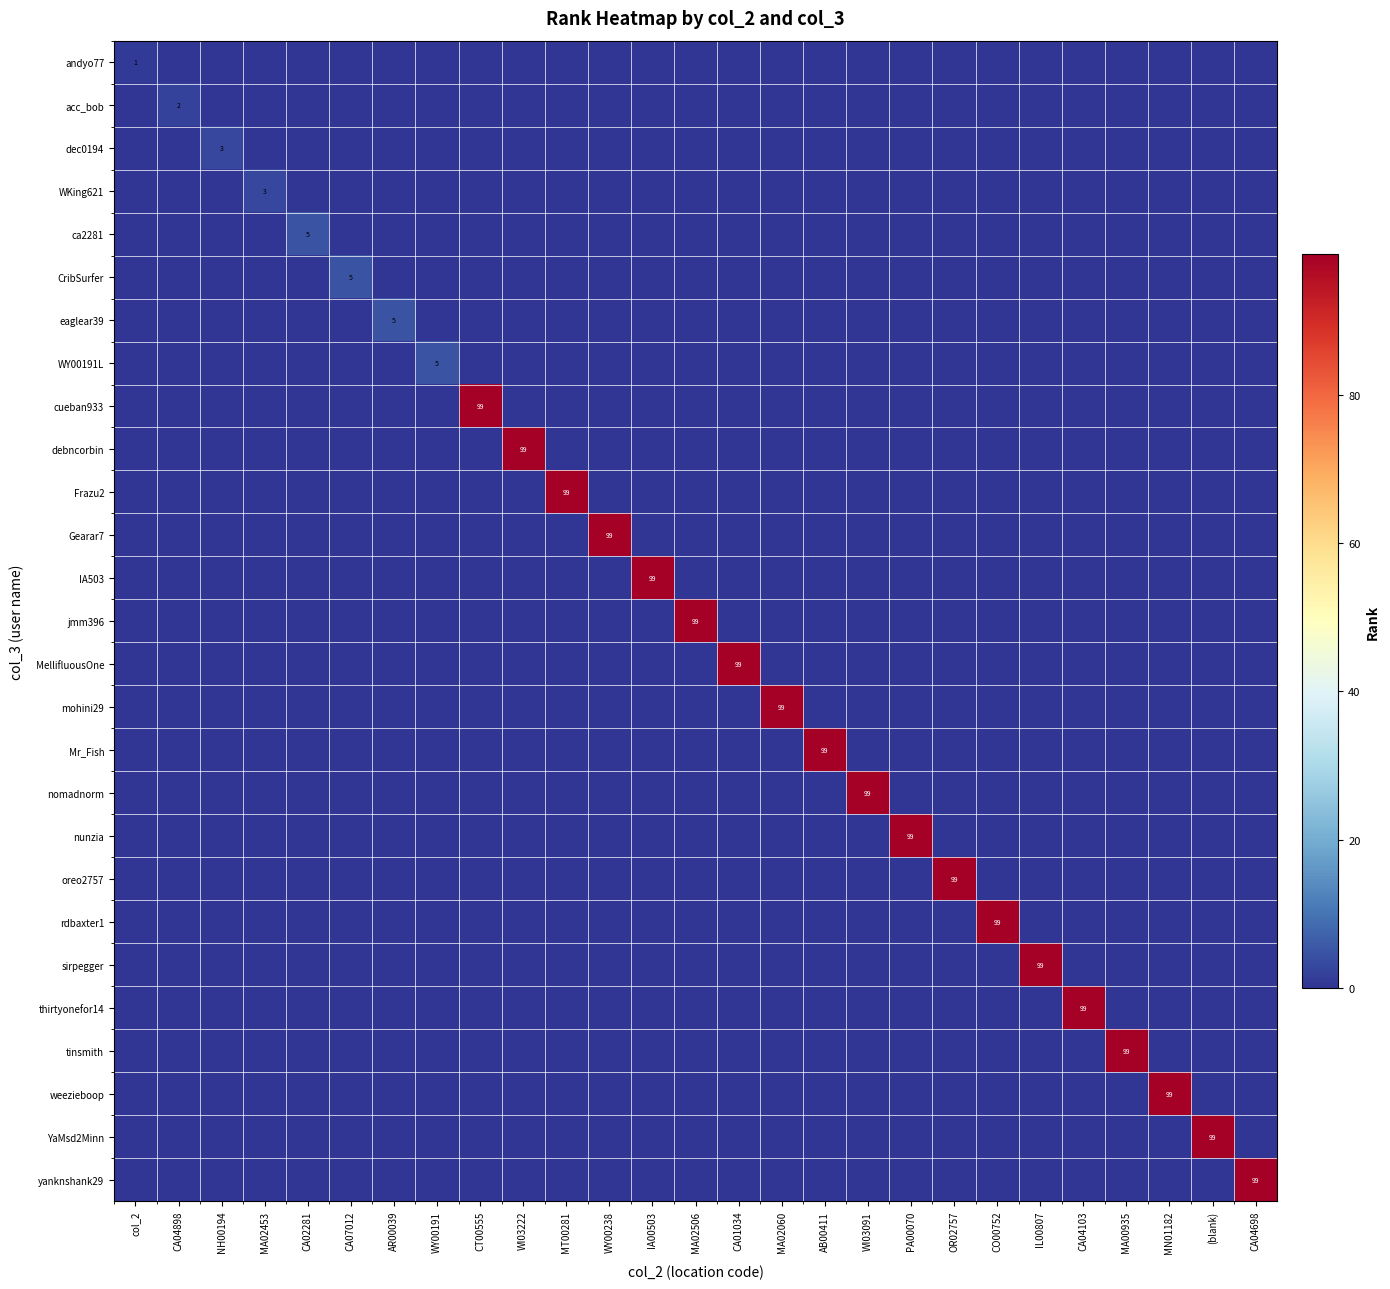

Is it true that MellifluousOne equals 99 at CA01034?

True